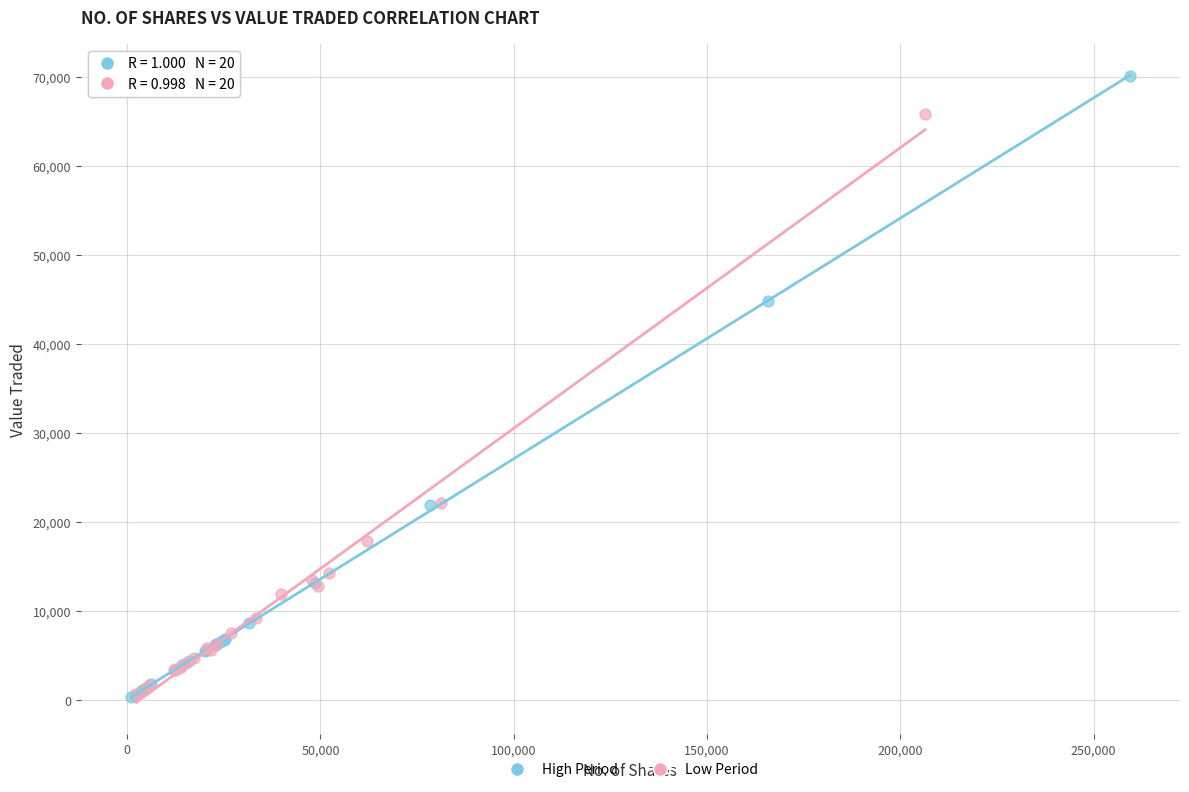

Which series reaches the maximum Y coordinate?

High Period